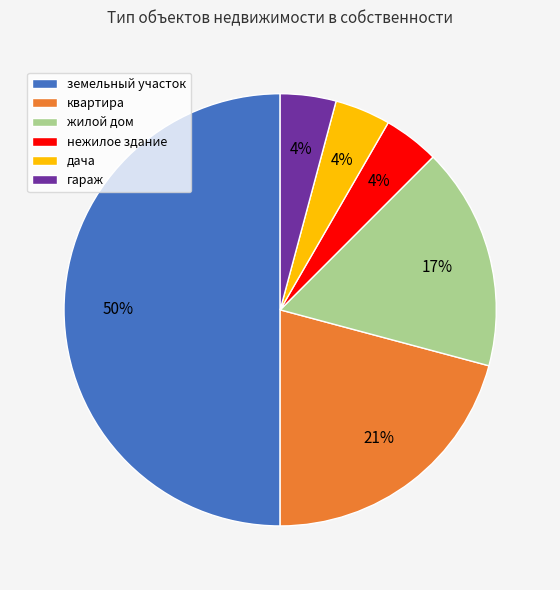

Does гараж account for over 50% of the chart?

No